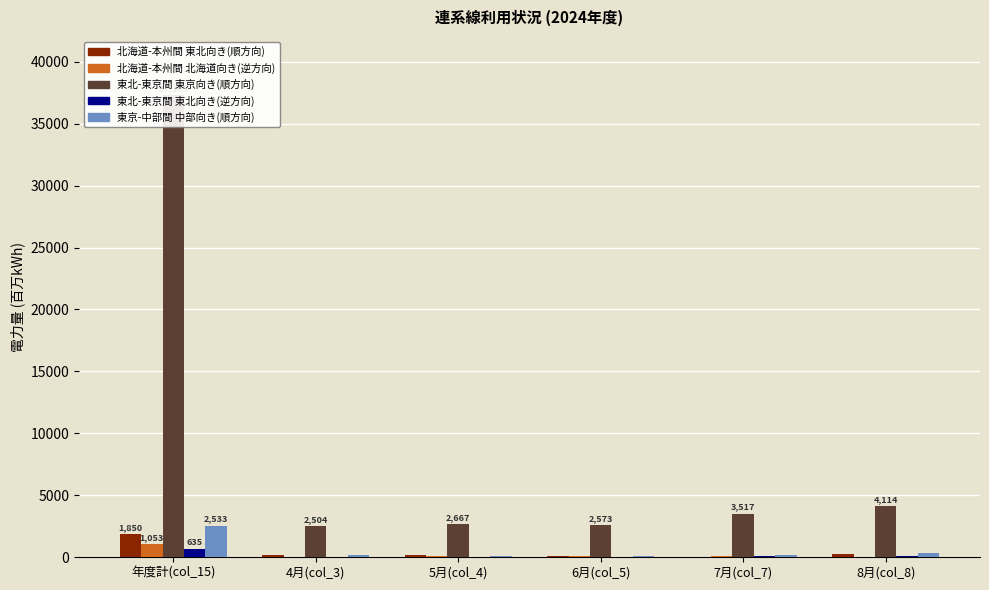

Reading left to right, transcribe all the data shown in this chart.

北海道-本州間 東北向き(順方向): 年度計(col_15)=1850.3	4月(col_3)=146.4	5月(col_4)=147.2	6月(col_5)=106.5	7月(col_7)=54.4	8月(col_8)=271.8
北海道-本州間 北海道向き(逆方向): 年度計(col_15)=1053.2	4月(col_3)=57.8	5月(col_4)=94.4	6月(col_5)=67.5	7月(col_7)=69.0	8月(col_8)=26.1
東北-東京間 東京向き(順方向): 年度計(col_15)=37302.8	4月(col_3)=2504.0	5月(col_4)=2667.3	6月(col_5)=2573.1	7月(col_7)=3516.9	8月(col_8)=4113.9
東北-東京間 東北向き(逆方向): 年度計(col_15)=634.9	4月(col_3)=51.5	5月(col_4)=48.8	6月(col_5)=50.9	7月(col_7)=64.3	8月(col_8)=63.7
東京-中部間 中部向き(順方向): 年度計(col_15)=2532.5	4月(col_3)=184.7	5月(col_4)=117.6	6月(col_5)=70.0	7月(col_7)=189.1	8月(col_8)=352.8